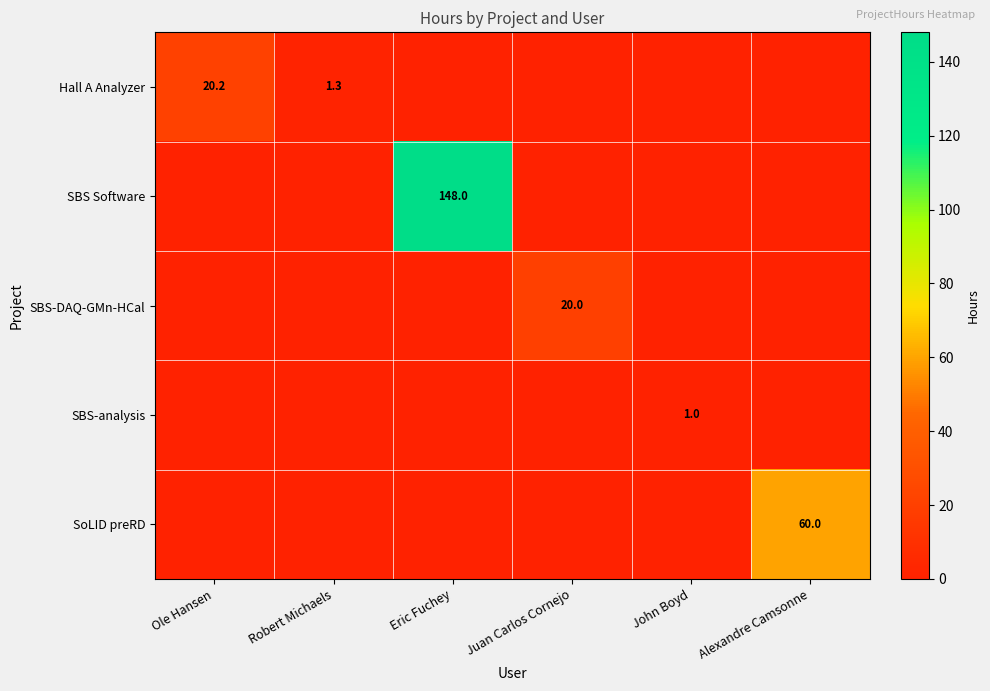

The SBS-analysis series shows 1.0 at John Boyd. True or false?

True